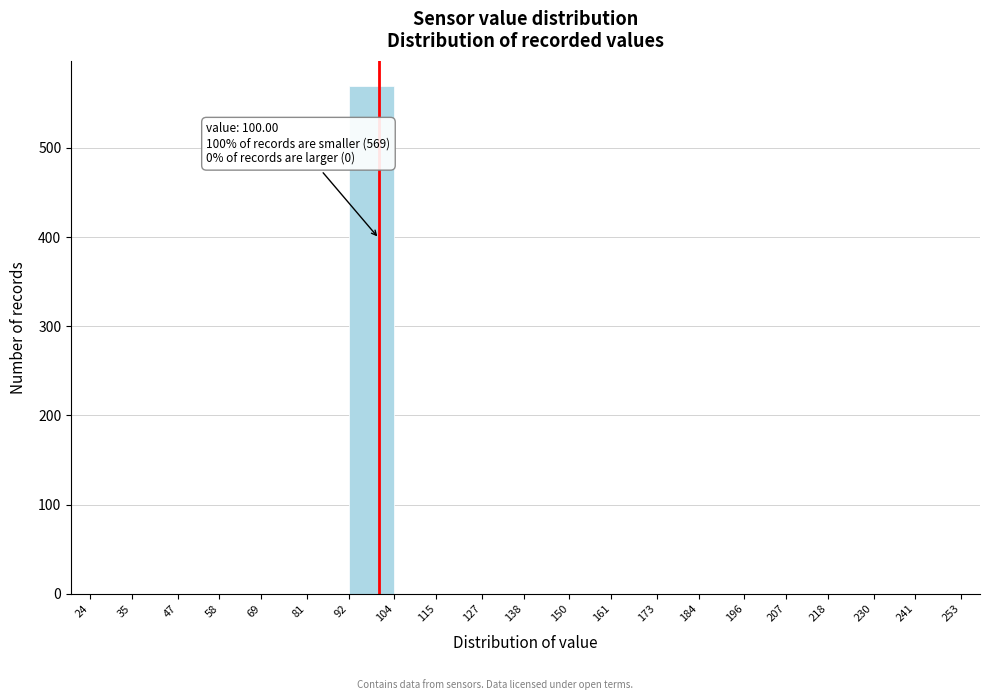

Which range on the x-axis has the tallest bar?

92 to 104